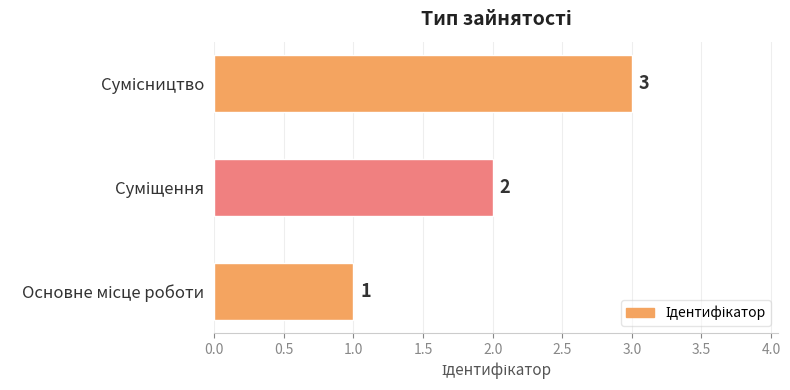

What is the greatest value displayed?

3